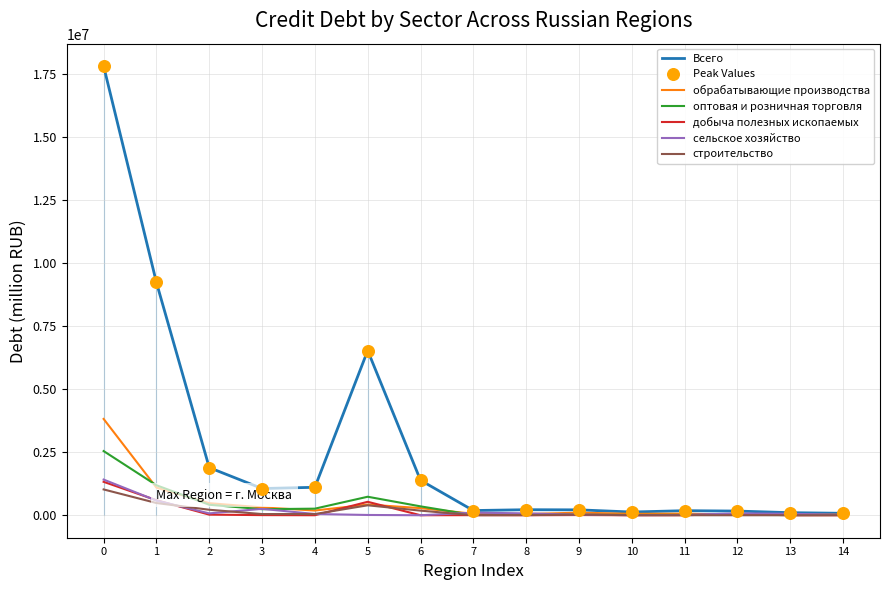

At which category is the sum across all series the highest?

0